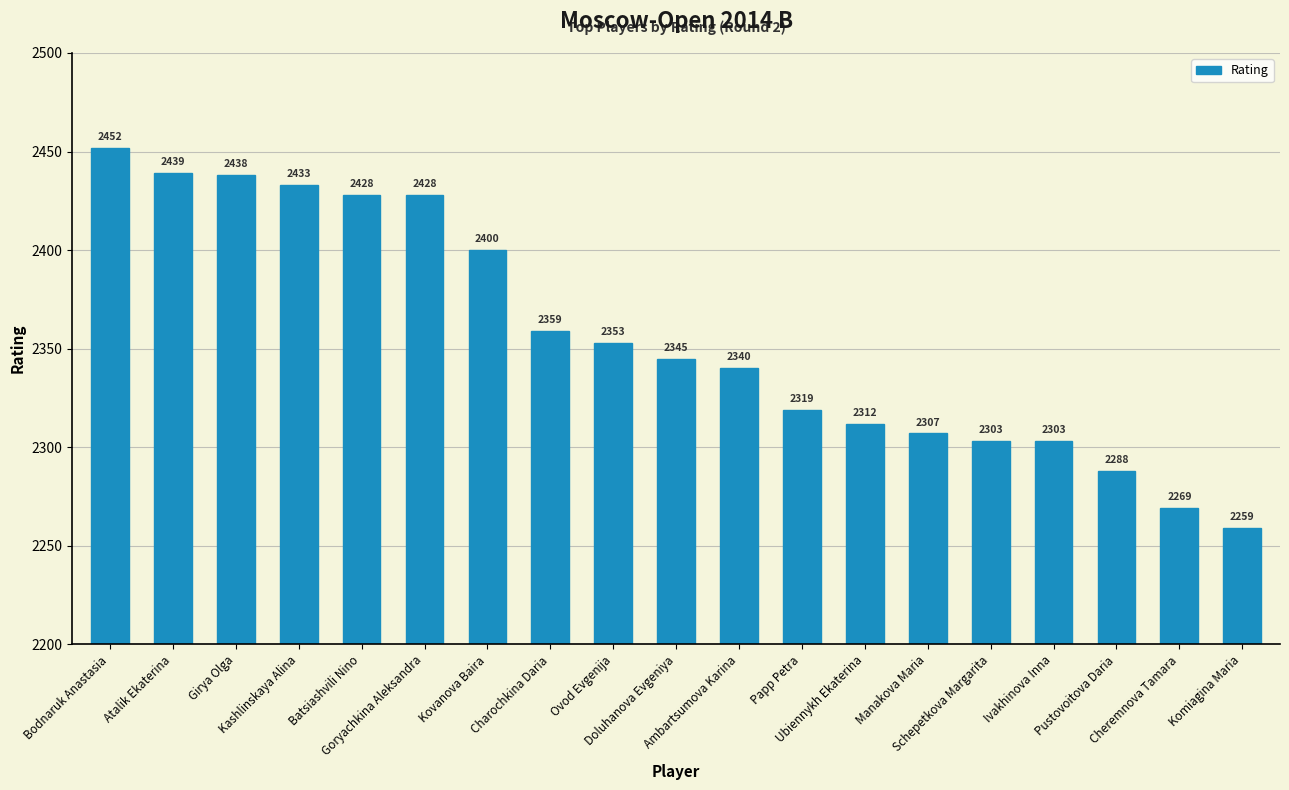

What is the label of the 15th bar from the left?

Schepetkova Margarita